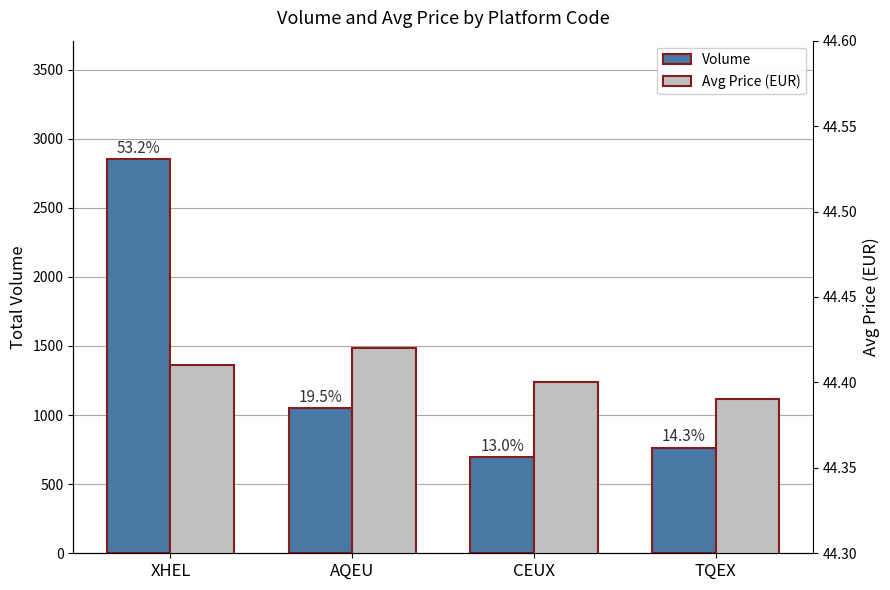

What is the minimum value for Volume?

699.0